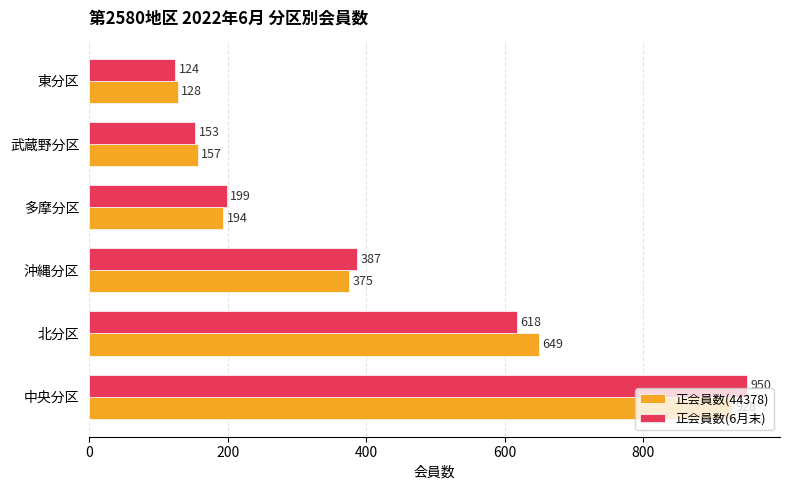

Which series changed the most between 北分区 and 武蔵野分区?

正会員数(44378)